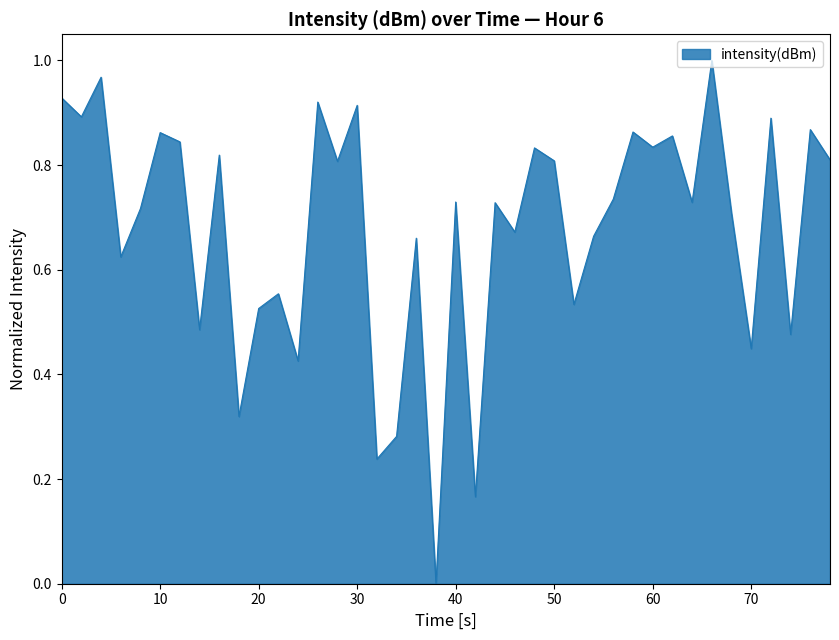

Does the chart display data point markers on the line(s)?

No